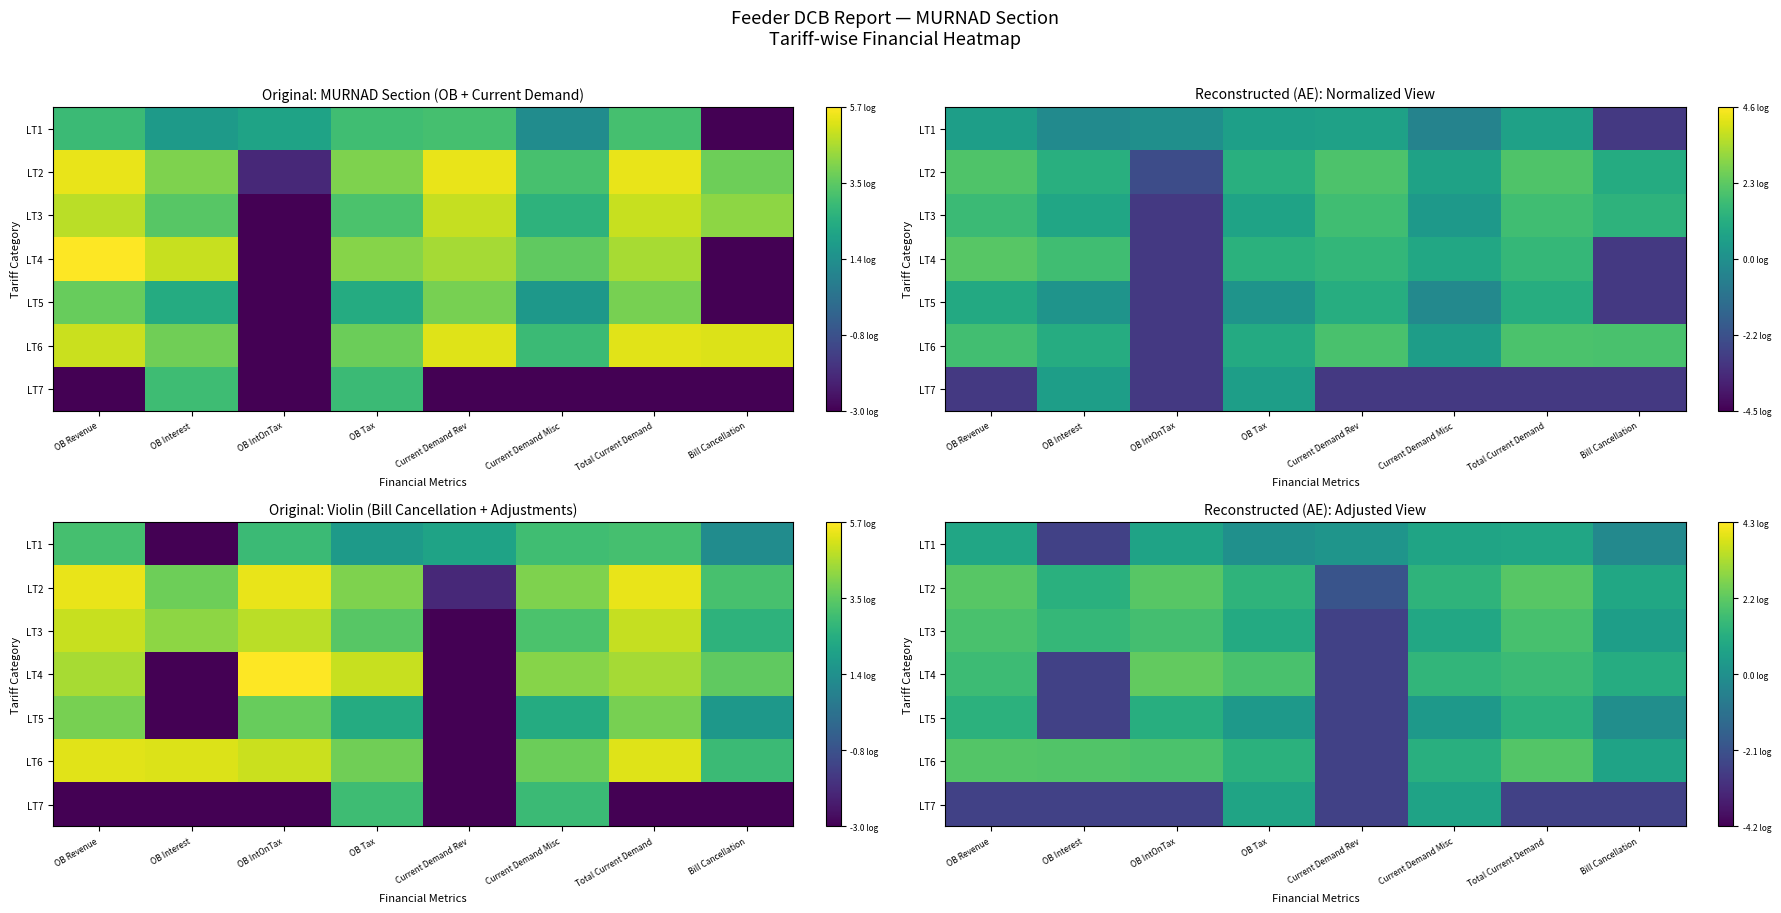

What is the total value across all series at OB Tax?

6.6